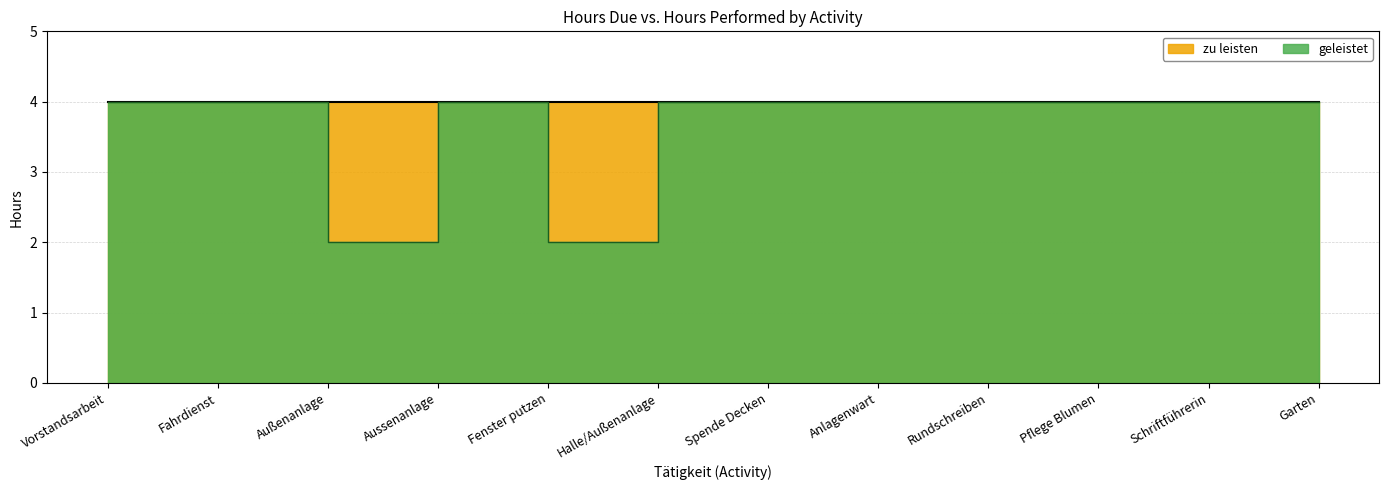

What position from the right is Halle/Außenanlage?

7